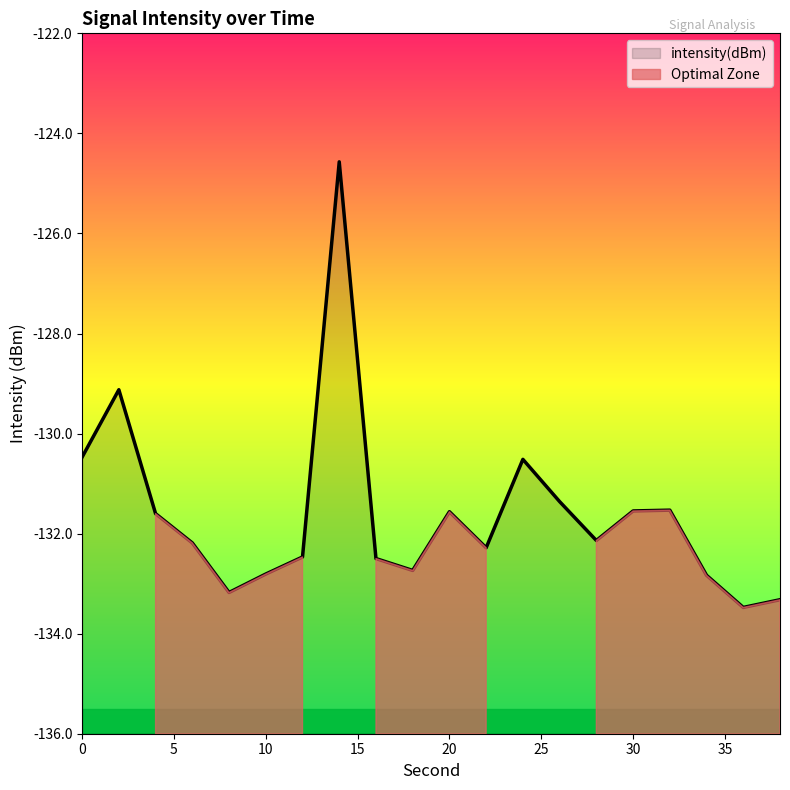

The chart shows a value of -79.5 at 26. True or false?

False